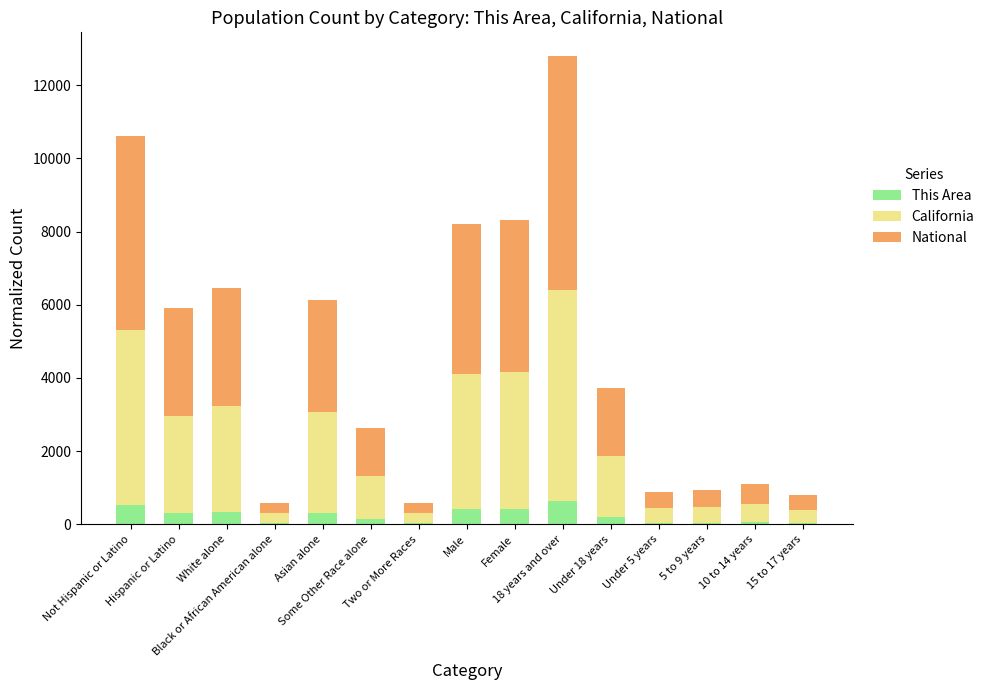

How many data points in This Area are above 185?

8